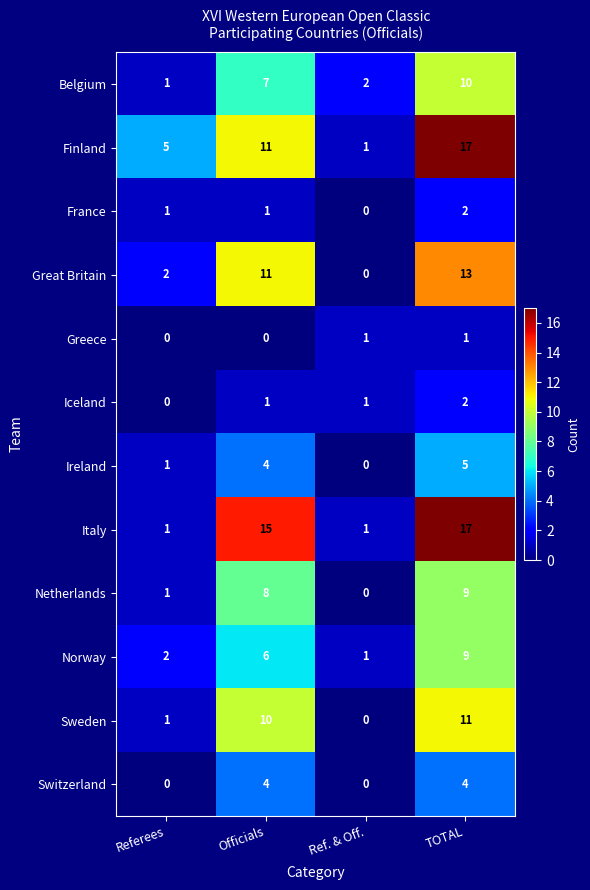

The Finland series shows 17 at TOTAL. True or false?

True